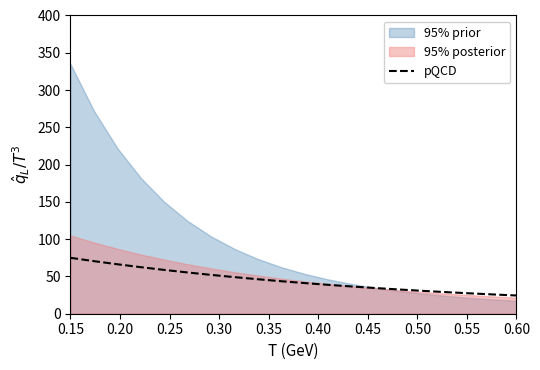

What is the minimum value for pQCD?

24.4